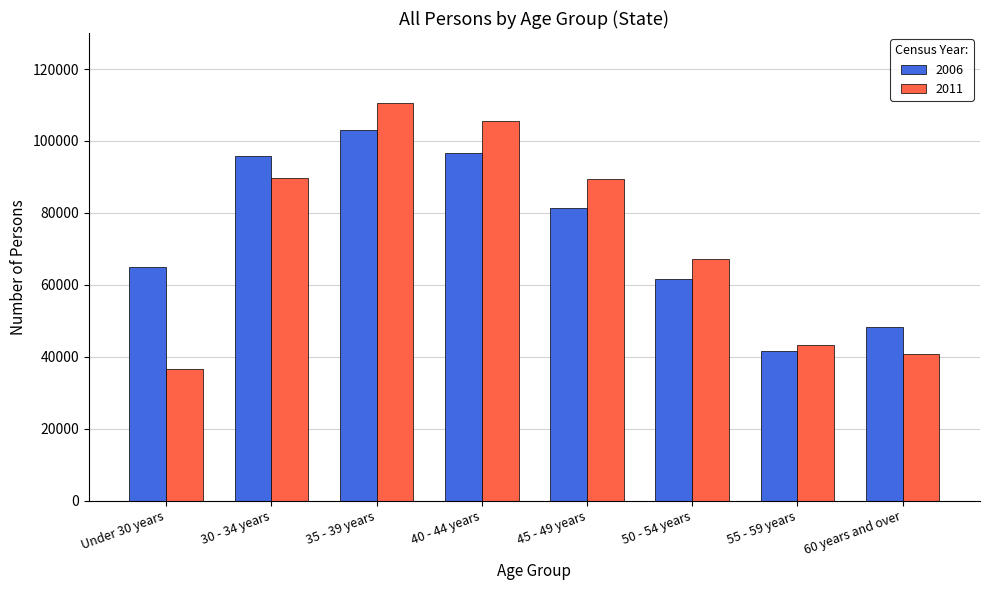

What is the sum of all 2011 values?

583148